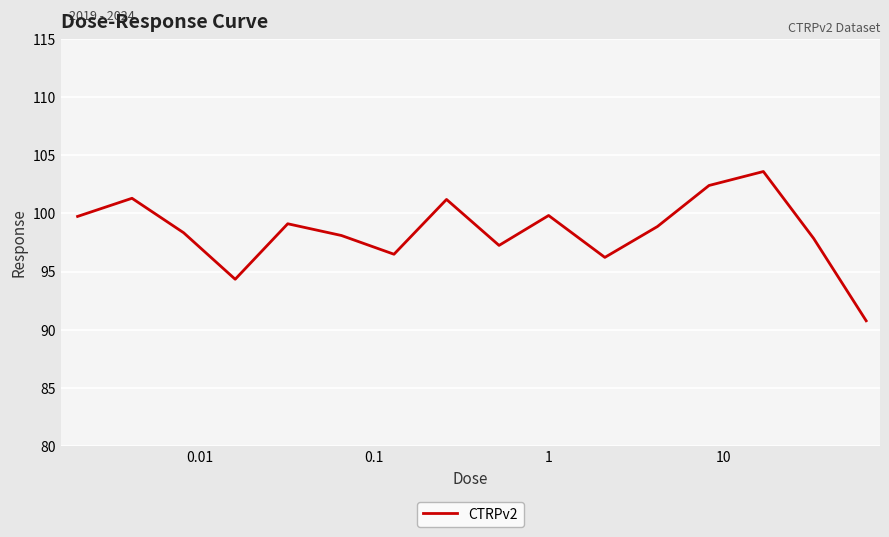

What is the maximum value shown in the chart?

103.6